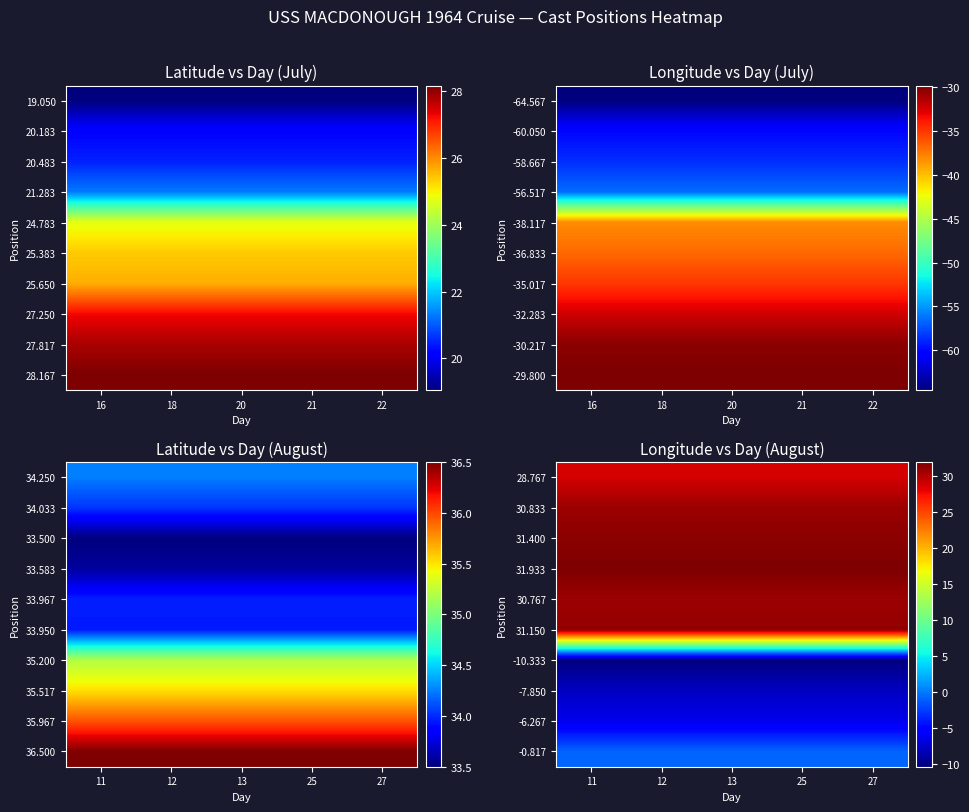

At which category is the sum across all series the highest?

11